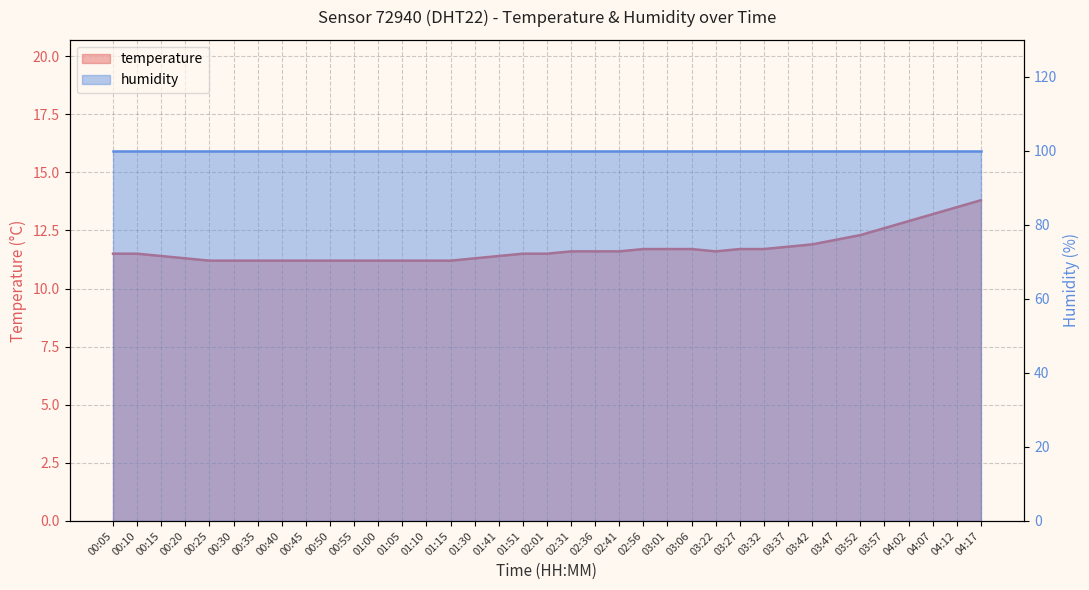

What is the ratio of the value at 00:10 to the value at 00:55?

1.0